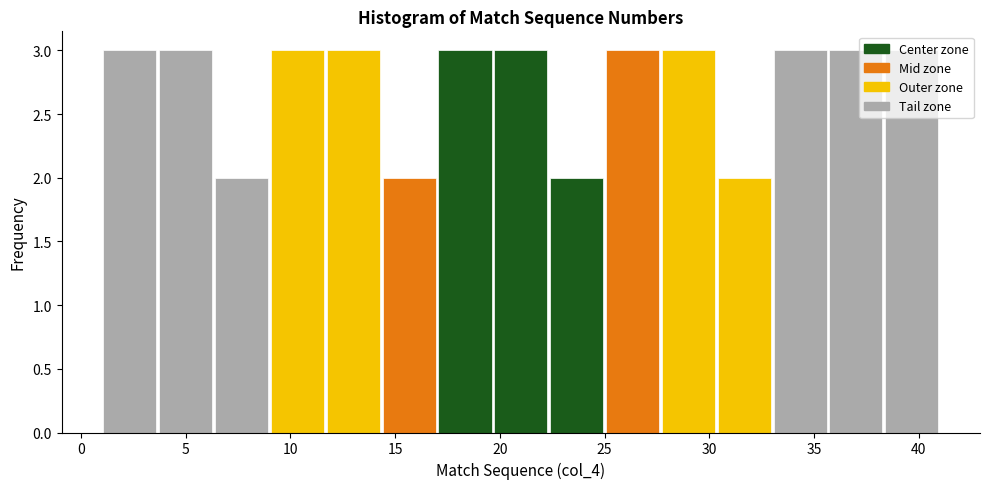

How tall is the bar that spans 38.5 to 41.0 on the x-axis? Neither the bar edges nor the heights are printed on the chart, so give them approximately, as read against the axes.

3